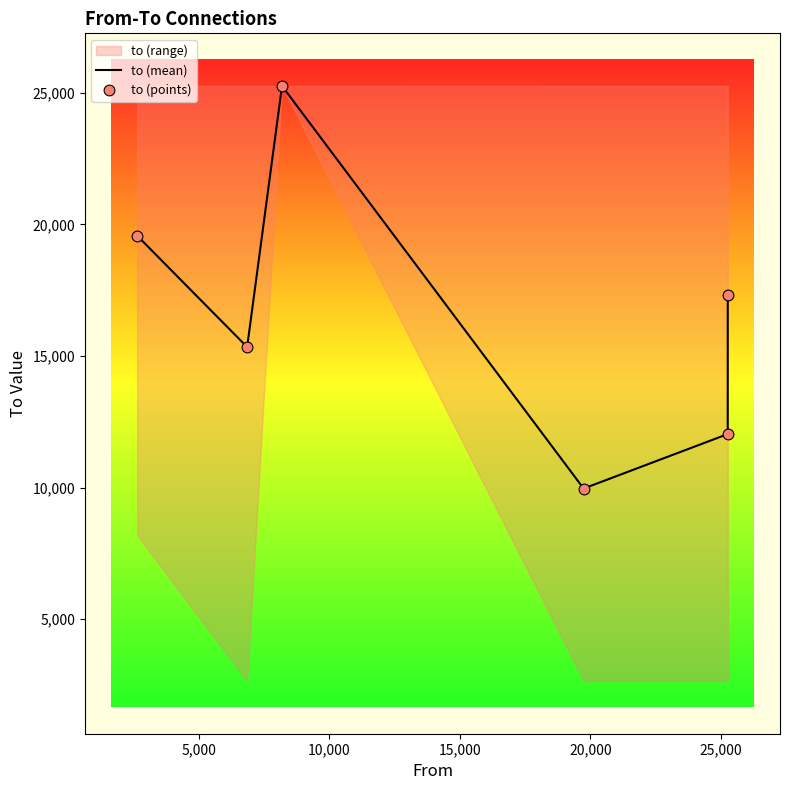

Is the value of to (mean) at 20,000 greater than the value of to (points) at 20,000?

No